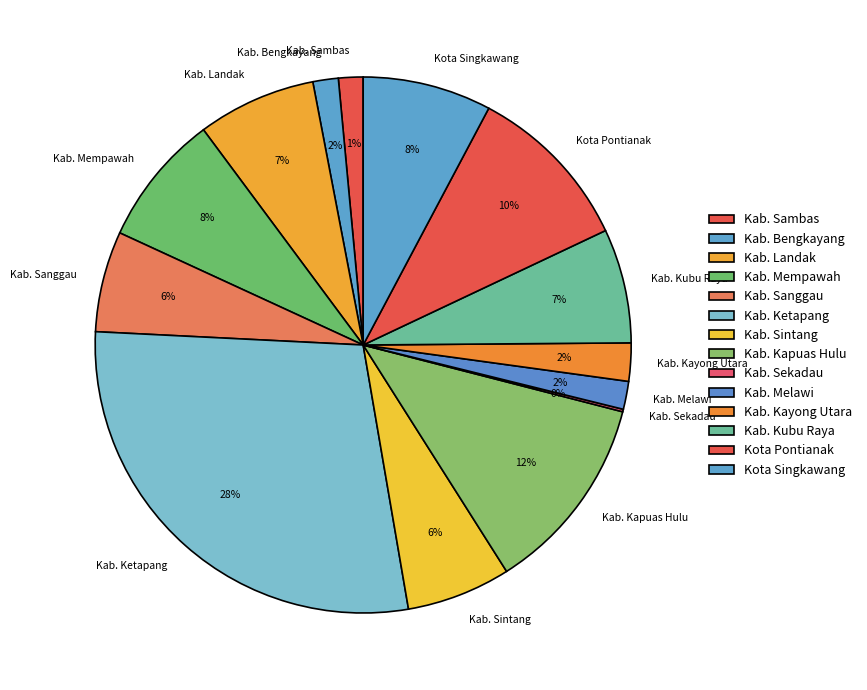

Combined, do Kab. Bengkayang and Kab. Sambas account for over 50%?

No